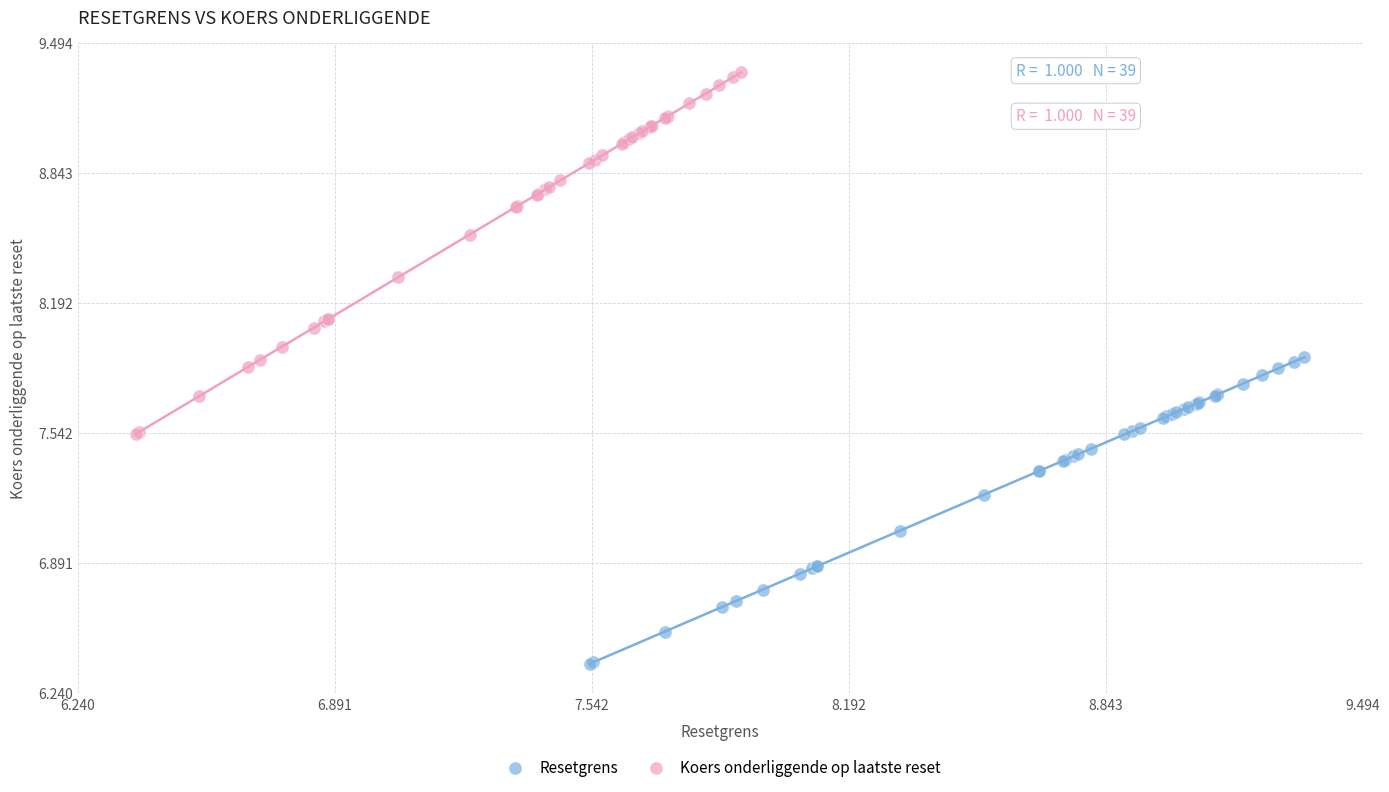

Which series reaches the minimum Y coordinate?

Resetgrens